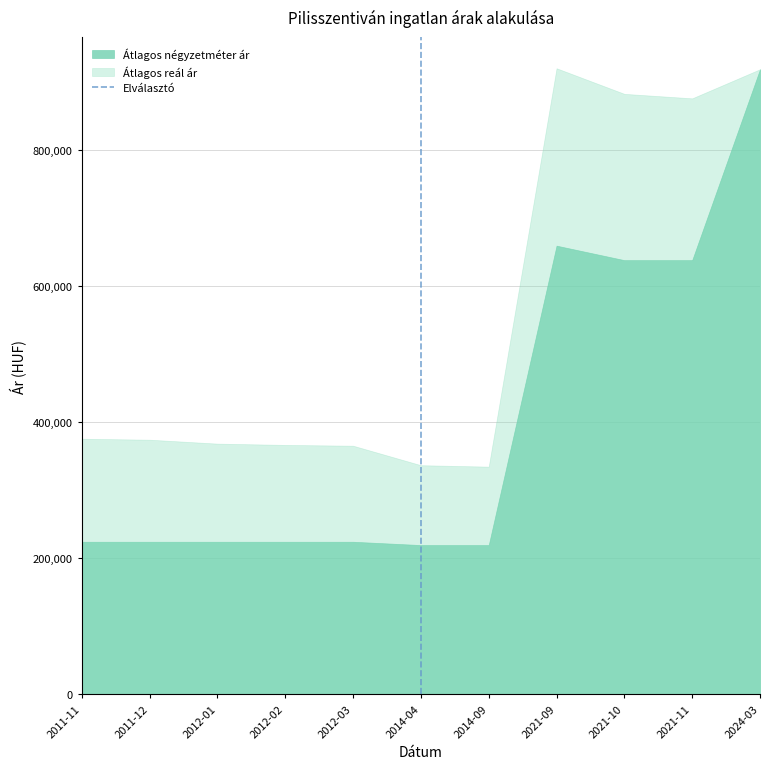

List the series in order of their overall mean, highest first.

Átlagos reál ár, Átlagos négyzetméter ár